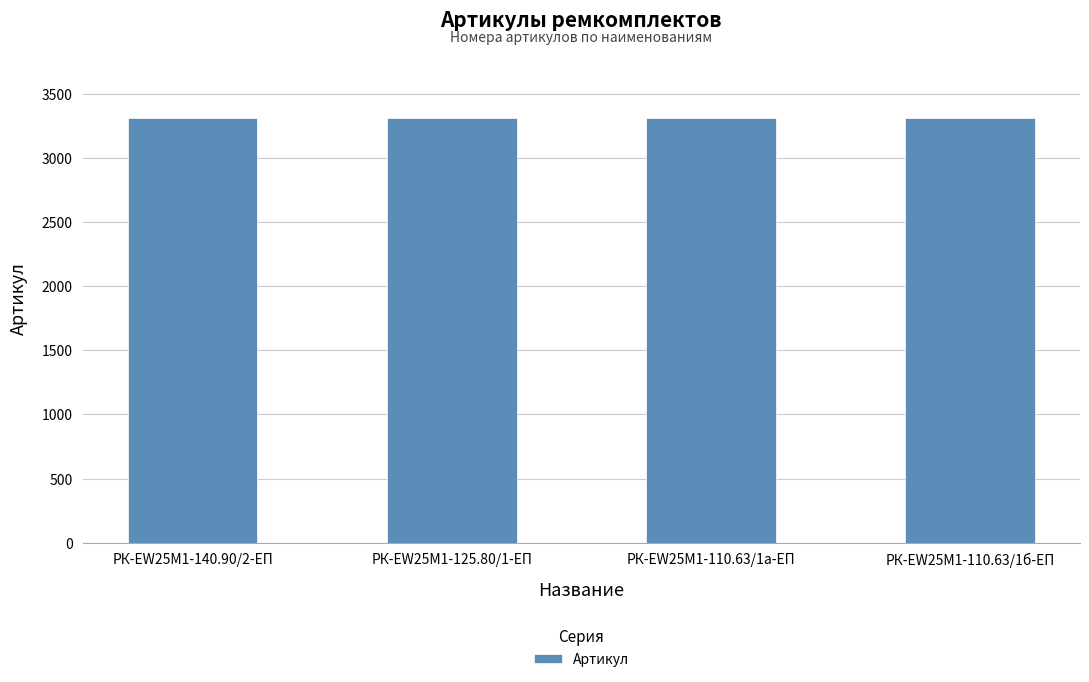

Is it true that the value at РК-EW25M1-110.63/1а-ЕП is 3310?

True